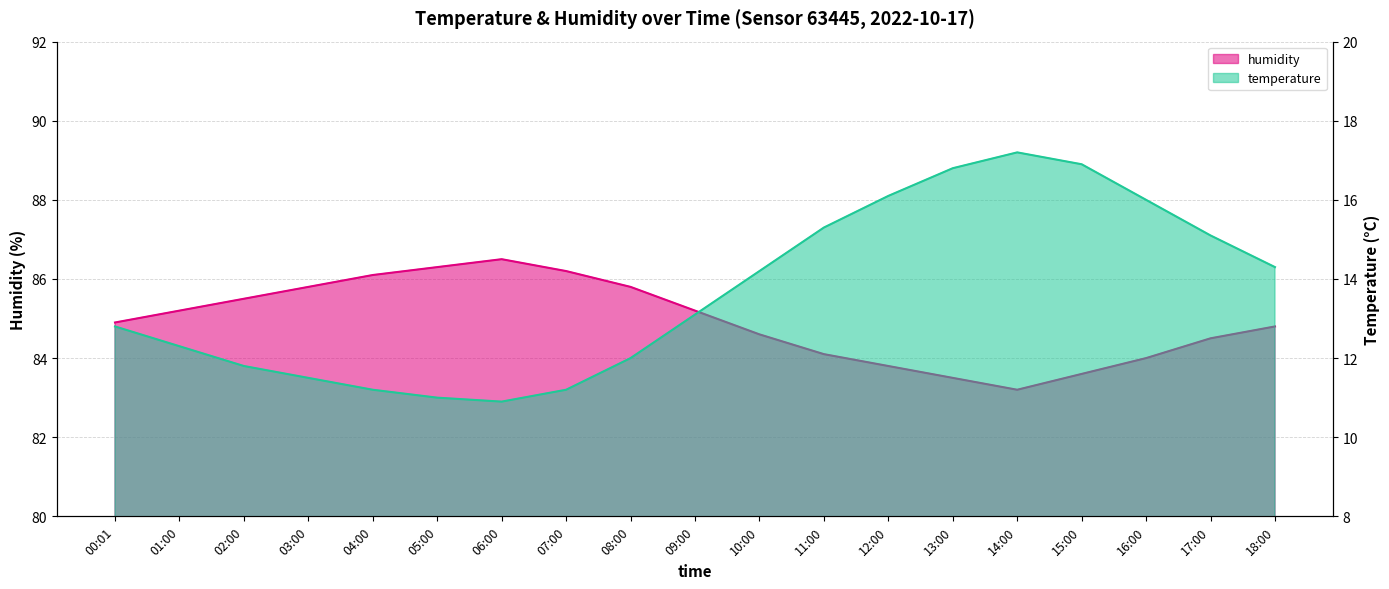

True or false: humidity and temperature cross at least once.

False